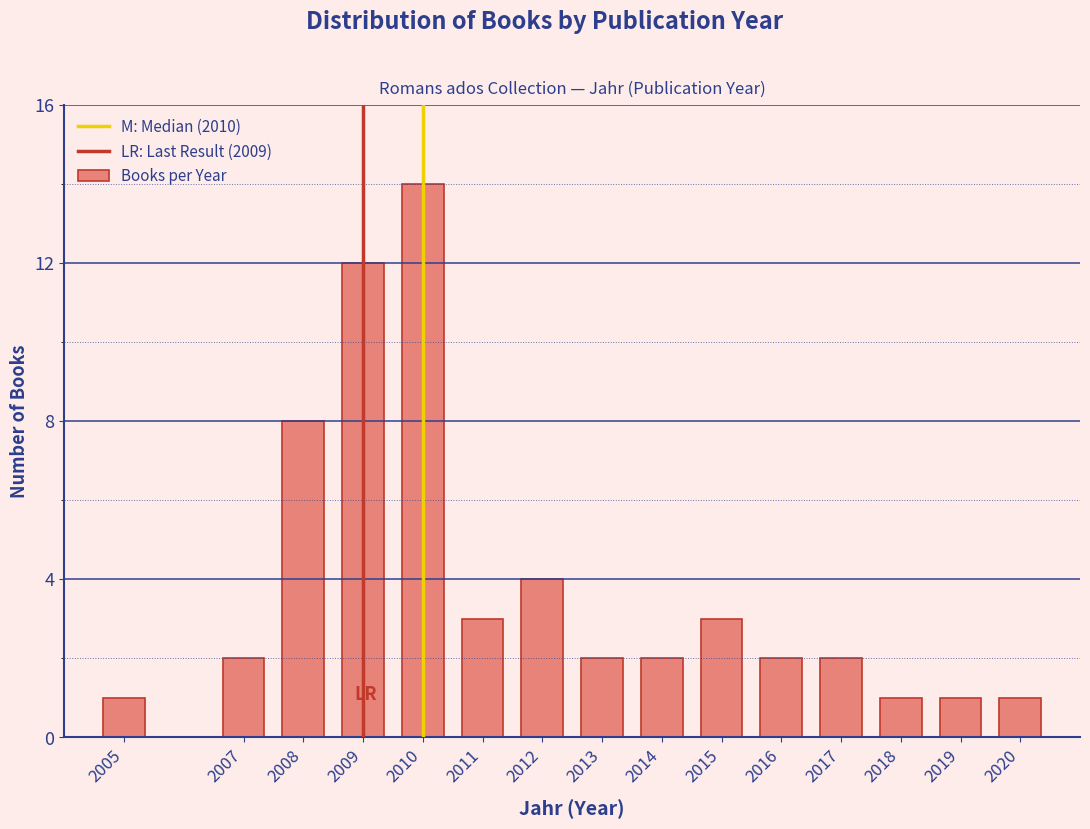

Reading left to right, transcribe all the data shown in this chart.

2005=1	2007=2	2008=8	2009=12	2010=14	2011=3	2012=4	2013=2	2014=2	2015=3	2016=2	2017=2	2018=1	2019=1	2020=1